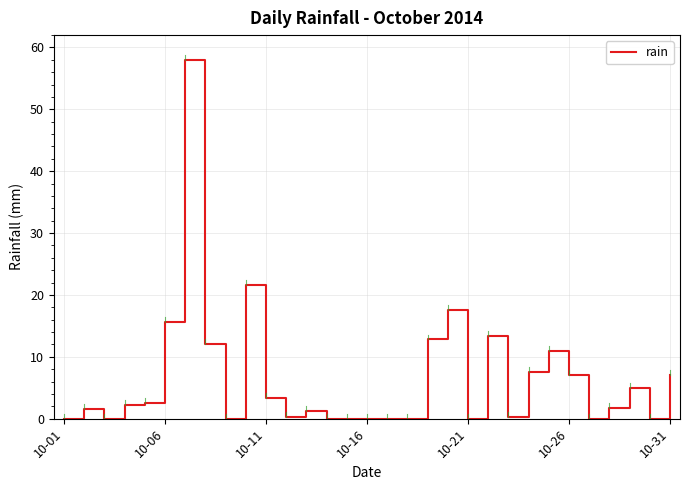

What is the greatest value displayed?

58.0